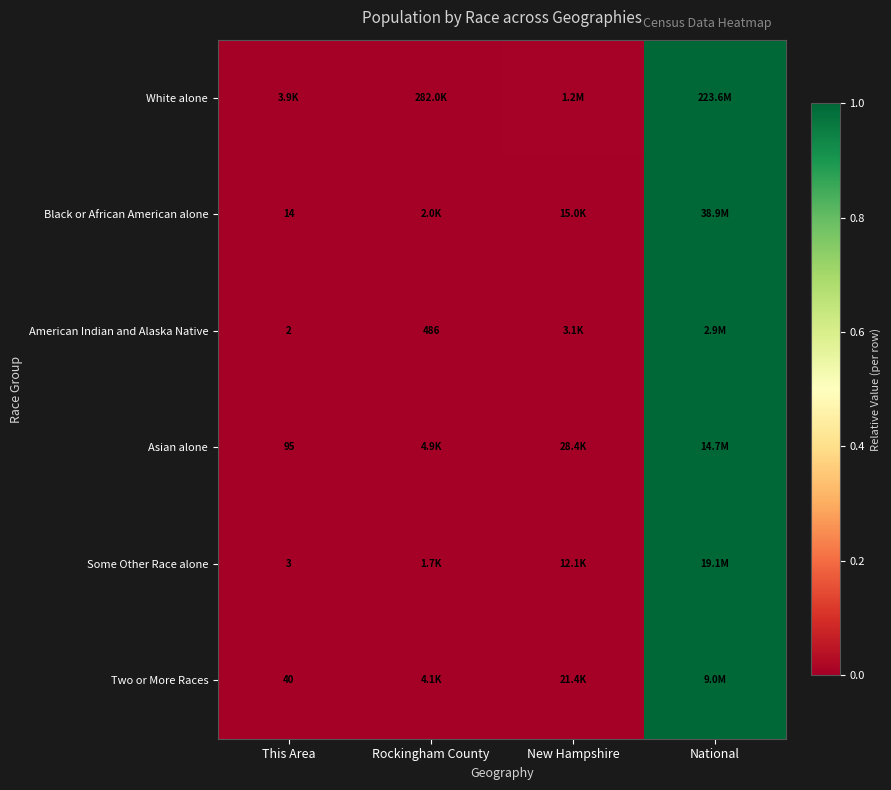

Read the Some Other Race alone value at National.

1.0